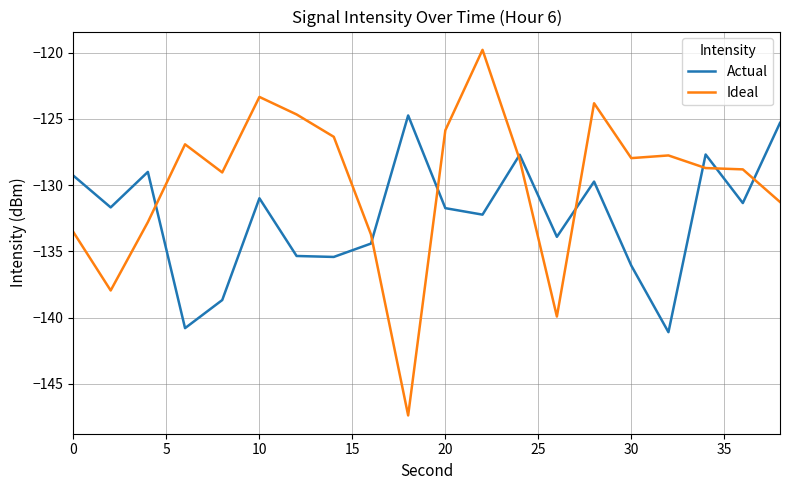

Rank the series by their maximum value, from highest to lowest.

Ideal, Actual